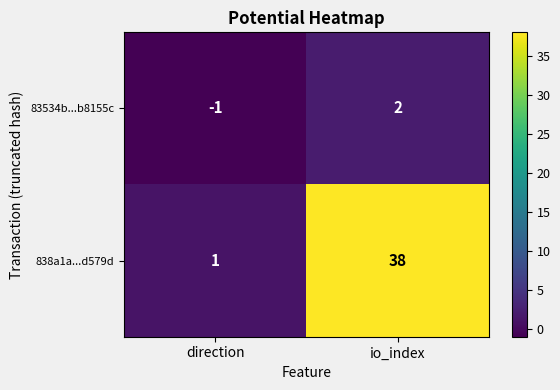

Reading left to right, list all the values displayed in this chart.

83534b...b8155c: direction=-1	io_index=2
838a1a...d579d: direction=1	io_index=38